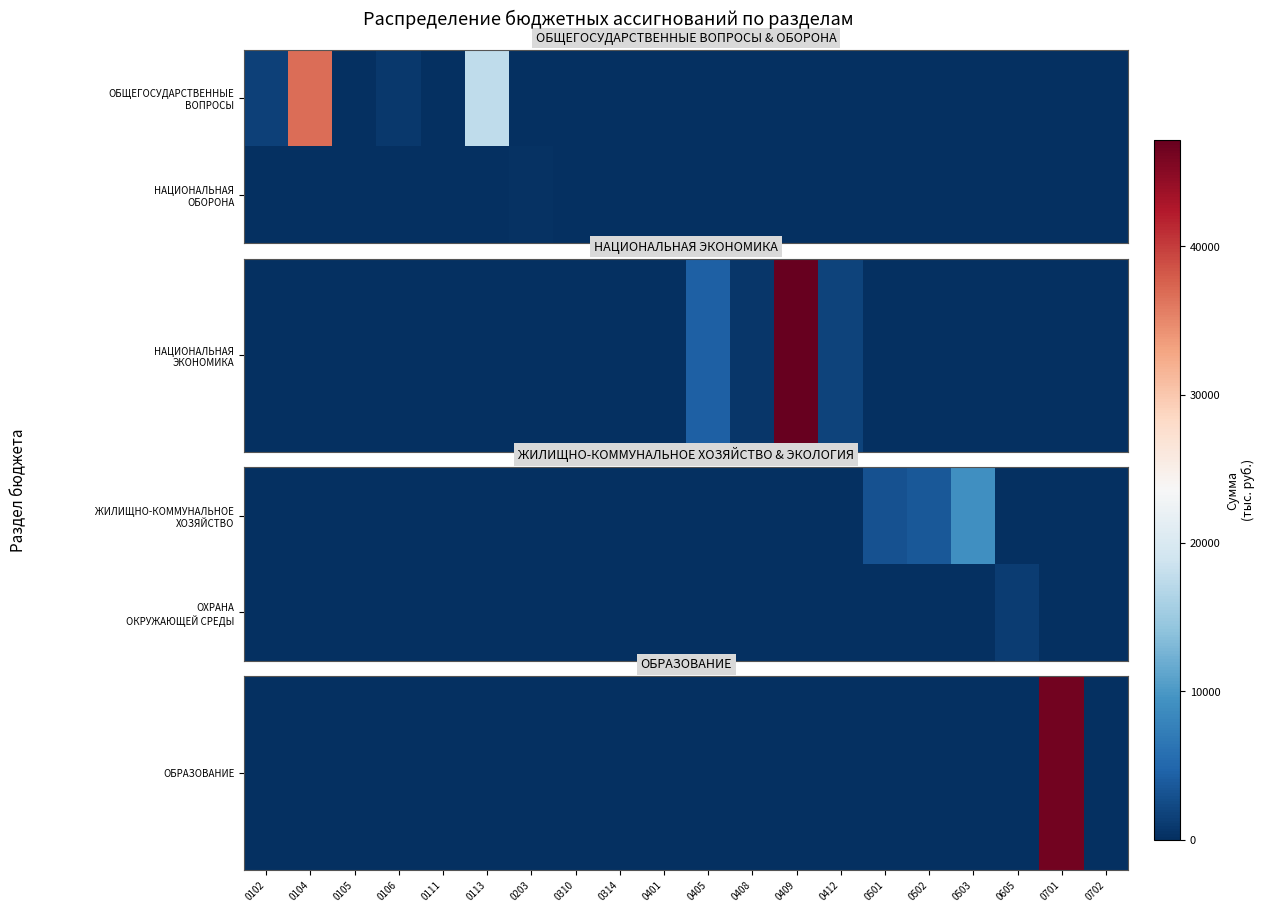

At which label does ОХРАНА ОКРУЖАЮЩЕЙ СРЕДЫ reach its minimum?

0102